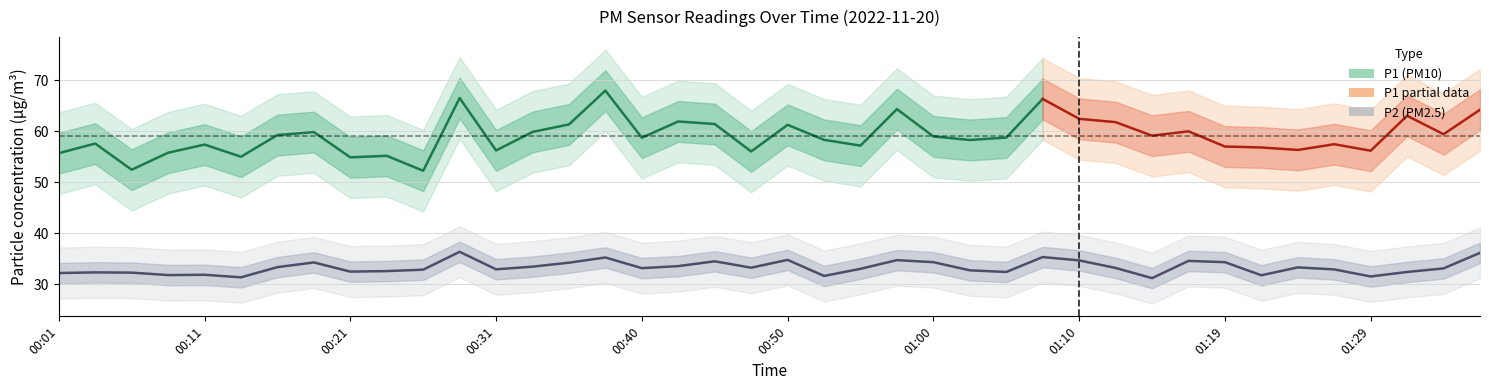

Between 01:22 and 00:50, which is larger?

00:50